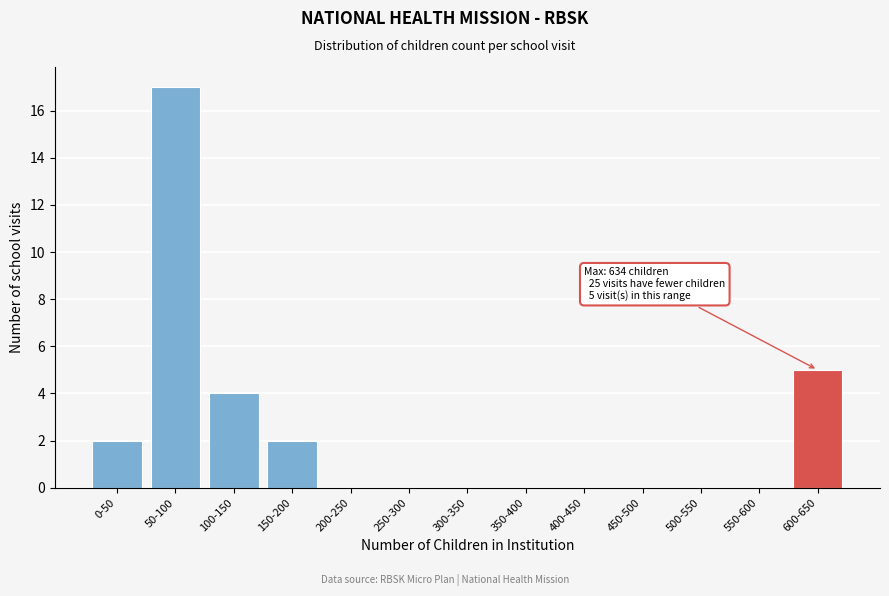

Reading left to right, what are all the values shown in this chart?

0-50=2	50-100=17	100-150=4	150-200=2	200-250=0	250-300=0	300-350=0	350-400=0	400-450=0	450-500=0	500-550=0	550-600=0	600-650=5